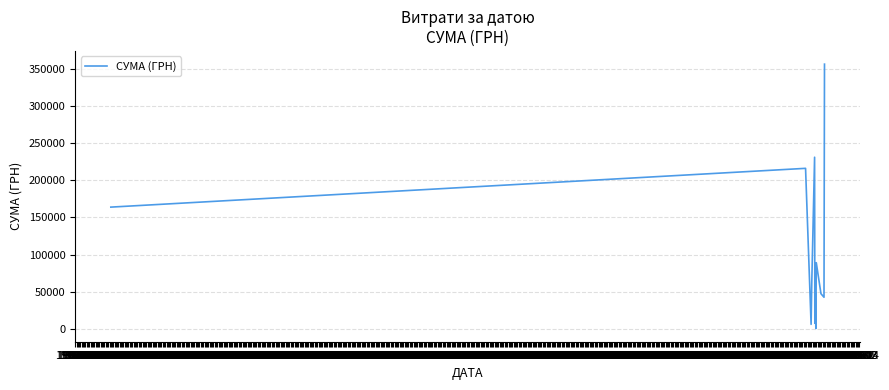

What is the difference between the maximum and minimum values?

355775.5